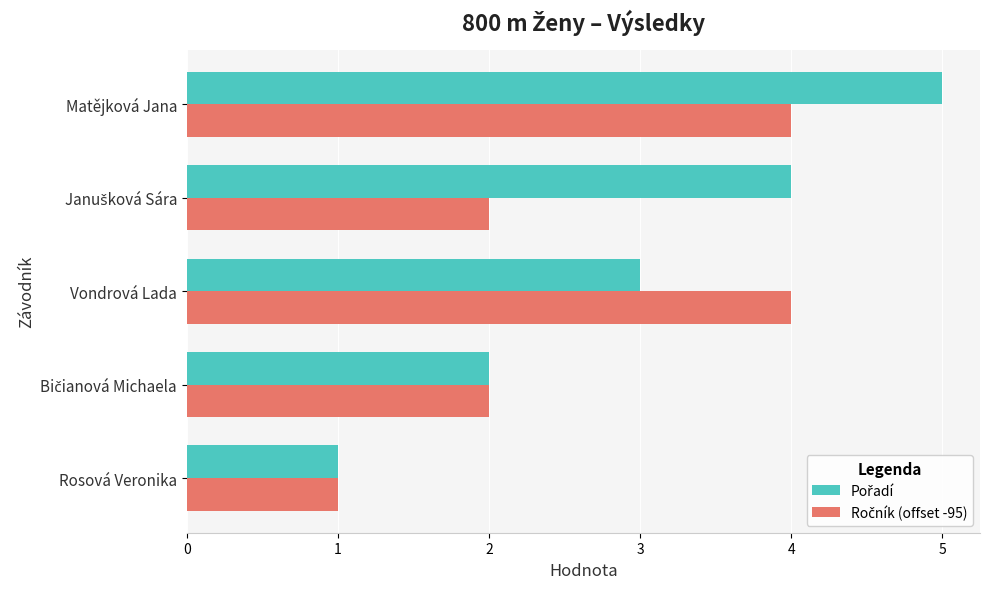

What is the total value across all series at Vondrová Lada?

7